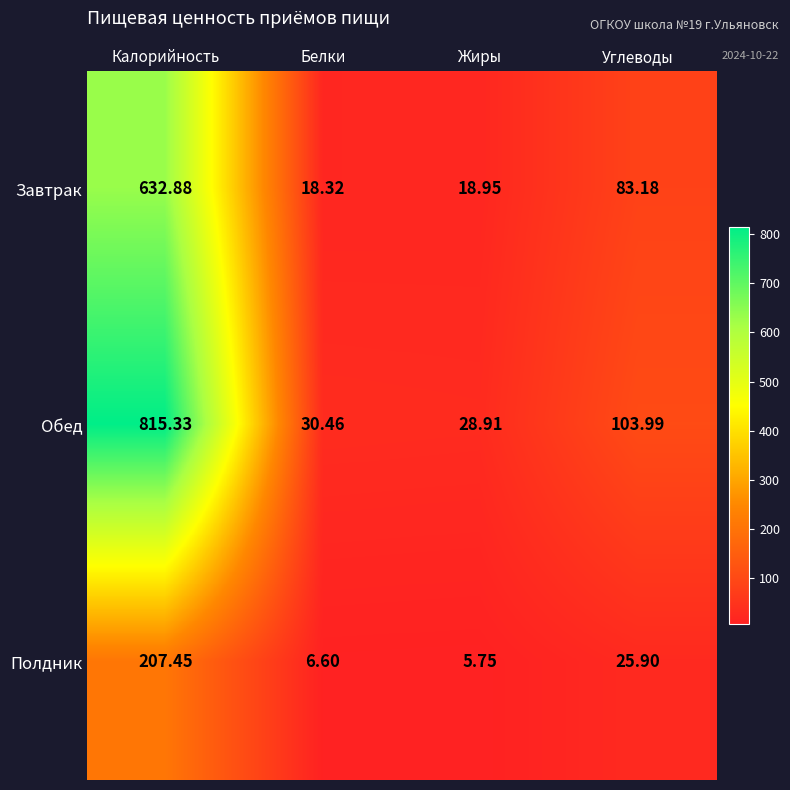

Which category has the lowest value across all series?

Жиры